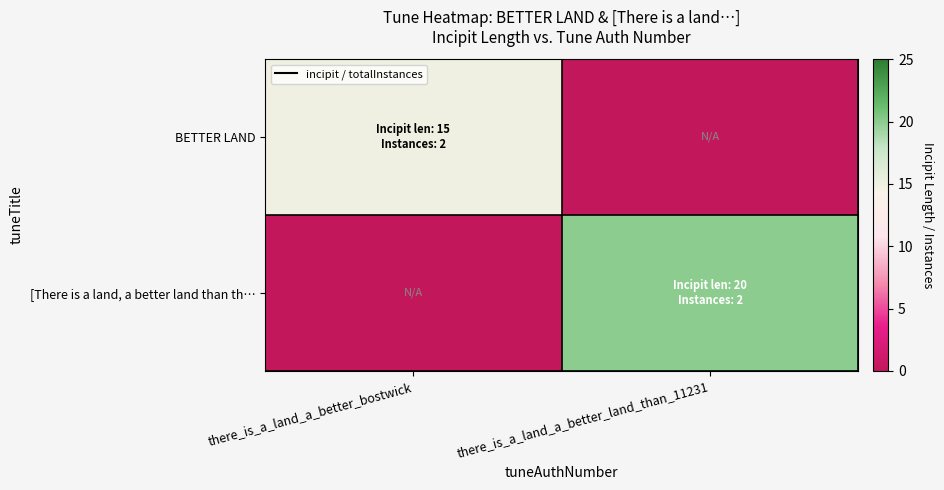

Rank the series at there_is_a_land_a_better_bostwick from highest to lowest value.

BETTER LAND, [There is a land, a better land than th…